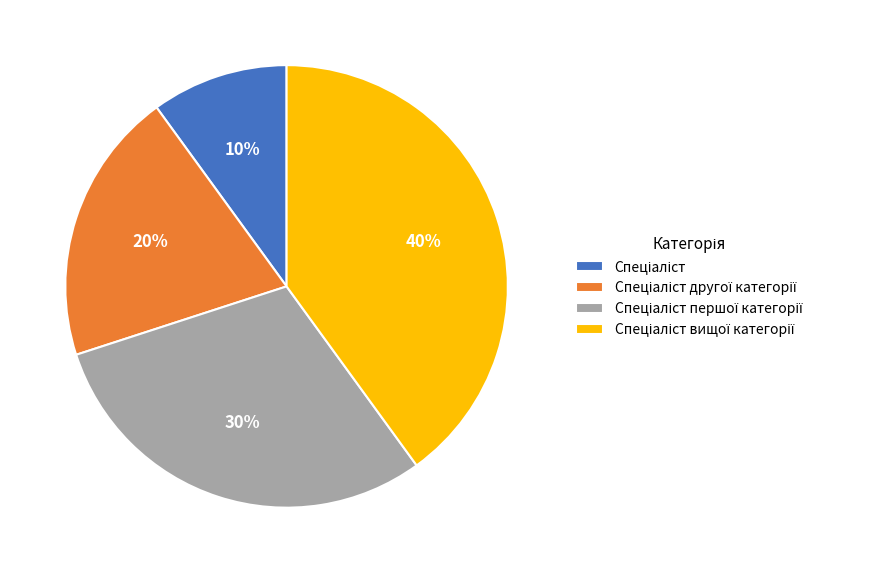

Is there a majority slice in this chart?

No